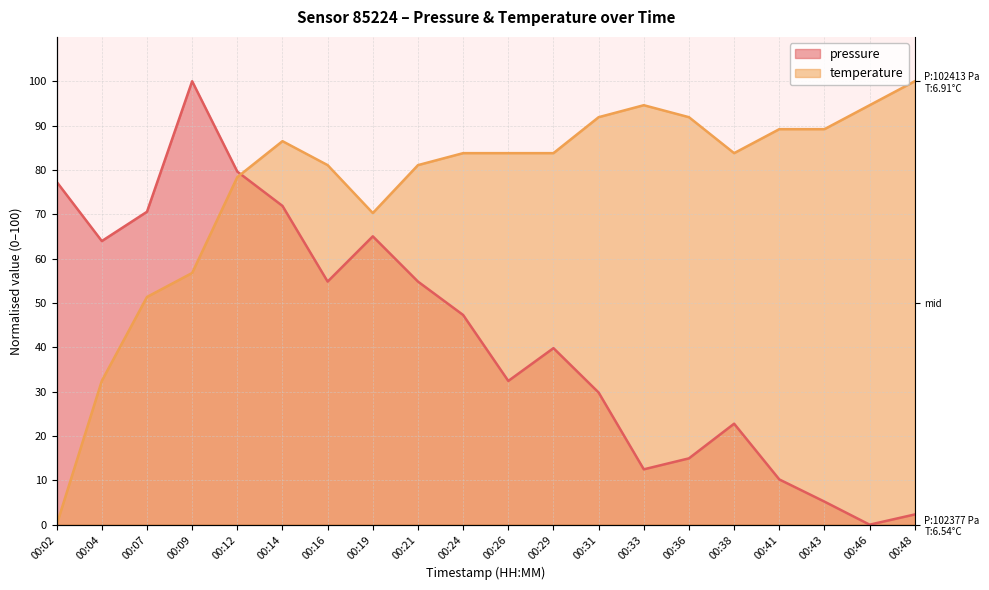

True or false: temperature has more than 2 points higher than both neighbors.

False